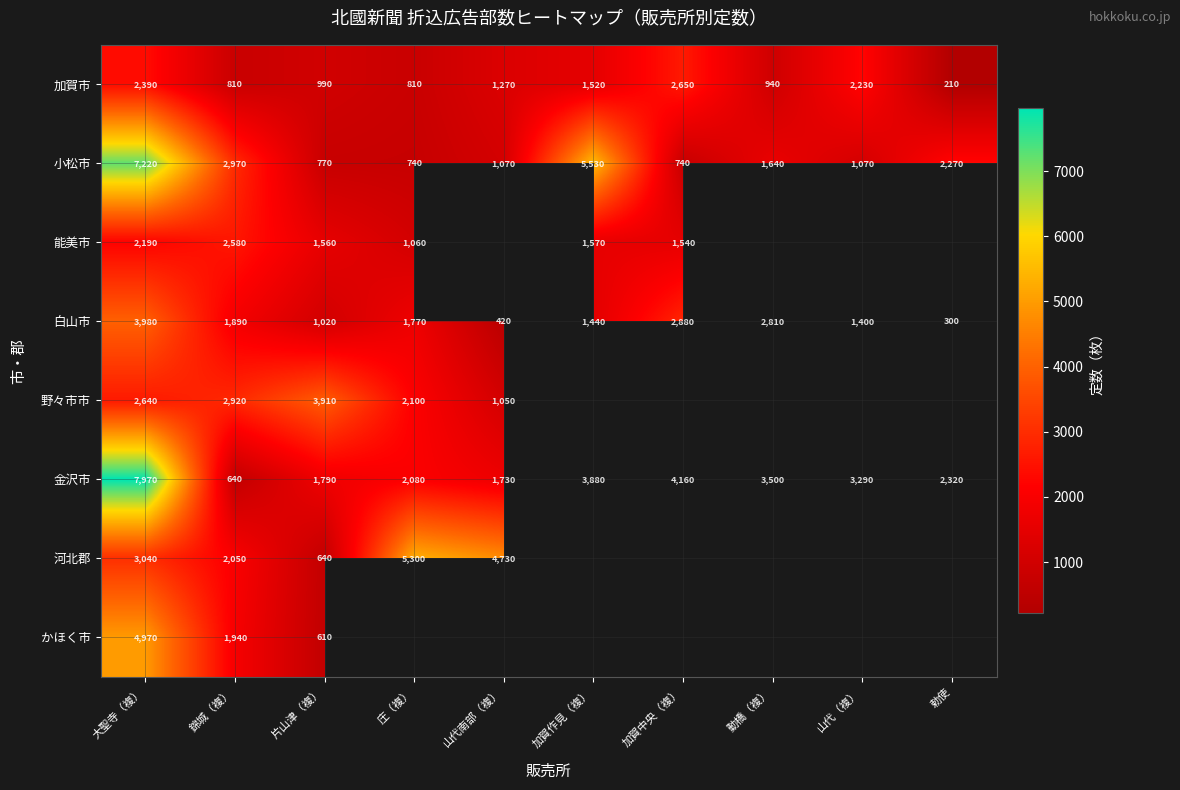

Rank the series at 錦城（複） from lowest to highest value.

金沢市, 加賀市, 白山市, かほく市, 河北郡, 能美市, 野々市市, 小松市